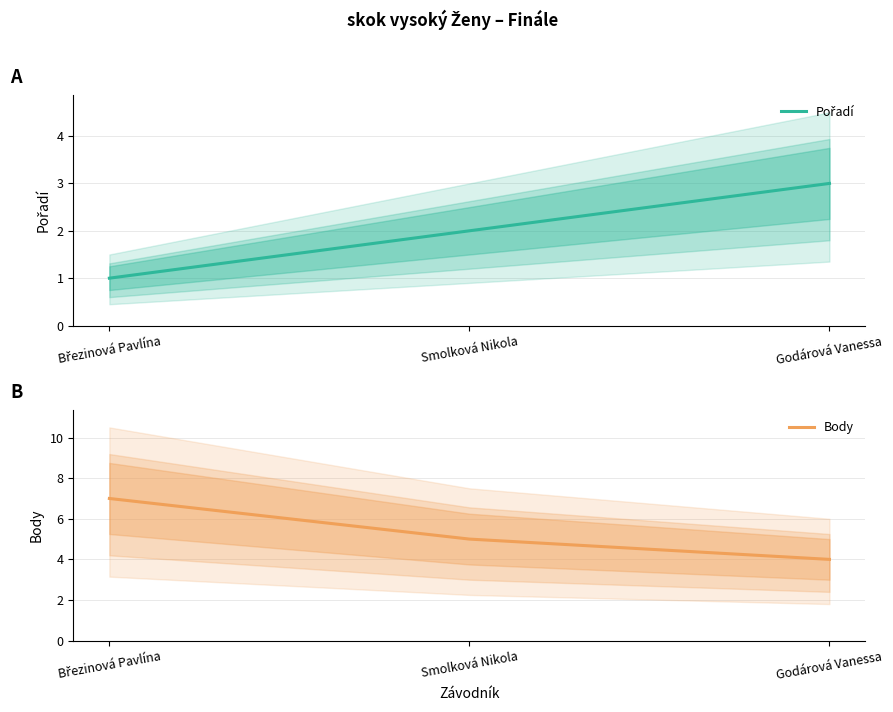

Read the Body value at Smolková Nikola.

5